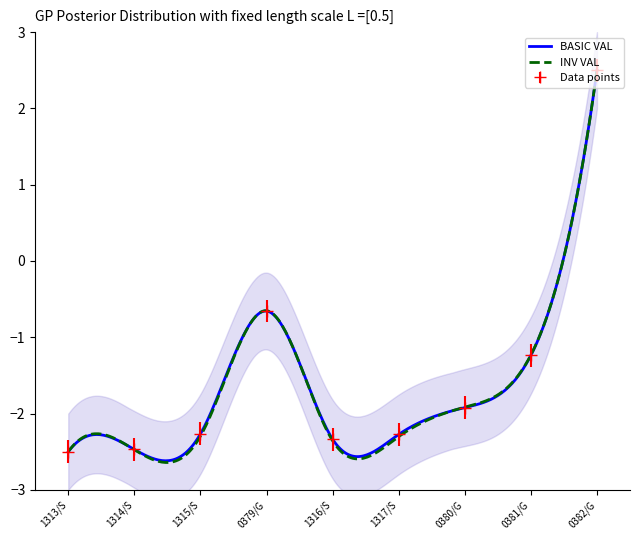

Reading left to right, transcribe all the data shown in this chart.

-2.5	-2.5	-2.3	-0.7	-2.3	-2.3	-1.9	-1.2	2.5